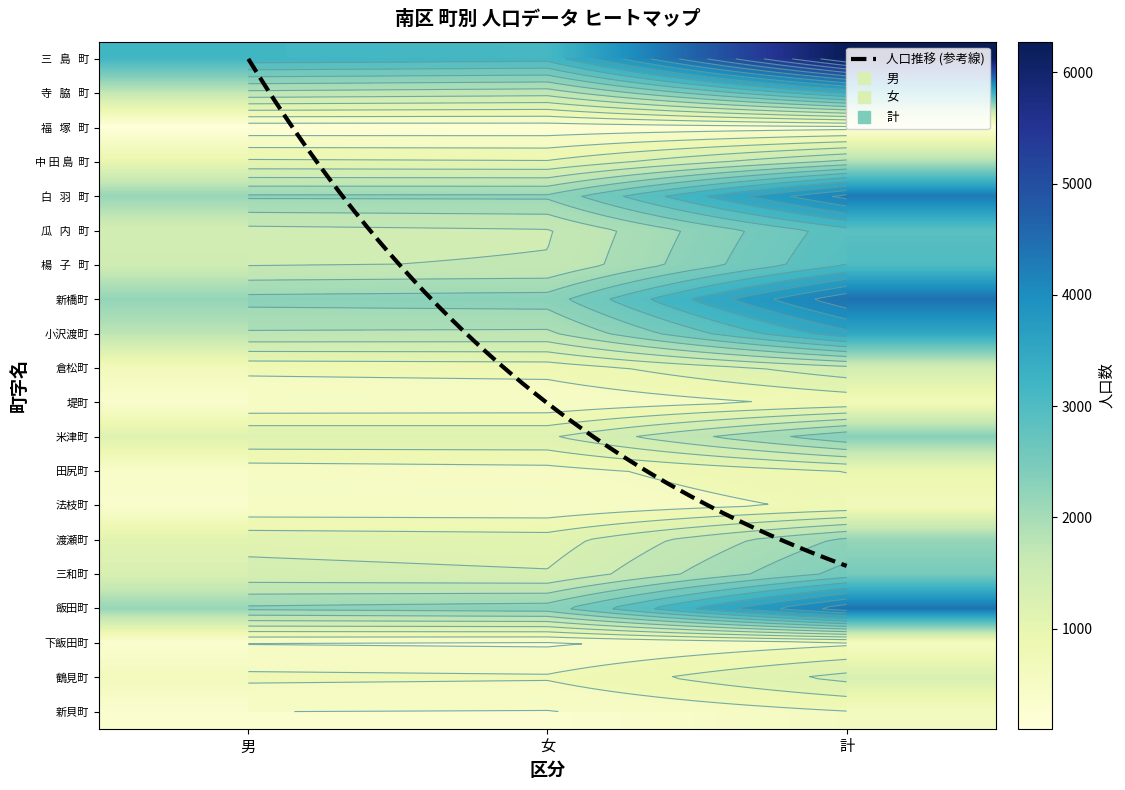

Reading left to right, extract all data points from this chart.

三   島   町: 男=3172	女=3104	計=6276
寺   脇   町: 男=1691	女=1608	計=3299
福   塚   町: 男=99	女=104	計=203
中 田 島  町: 男=962	女=935	計=1897
白   羽   町: 男=2150	女=2156	計=4306
瓜   内   町: 男=1403	女=1474	計=2877
楊   子   町: 男=1482	女=1521	計=3003
新橋町: 男=2200	女=2246	計=4446
小沢渡町: 男=1758	女=1737	計=3495
倉松町: 男=679	女=721	計=1400
堤町: 男=336	女=357	計=693
米津町: 男=1169	女=1159	計=2328
田尻町: 男=426	女=486	計=912
法枝町: 男=341	女=341	計=682
渡瀬町: 男=1111	女=1051	計=2162
三和町: 男=1291	女=1227	計=2518
飯田町: 男=2165	女=2259	計=4424
下飯田町: 男=282	女=255	計=537
鶴見町: 男=662	女=632	計=1294
新貝町: 男=302	女=289	計=591